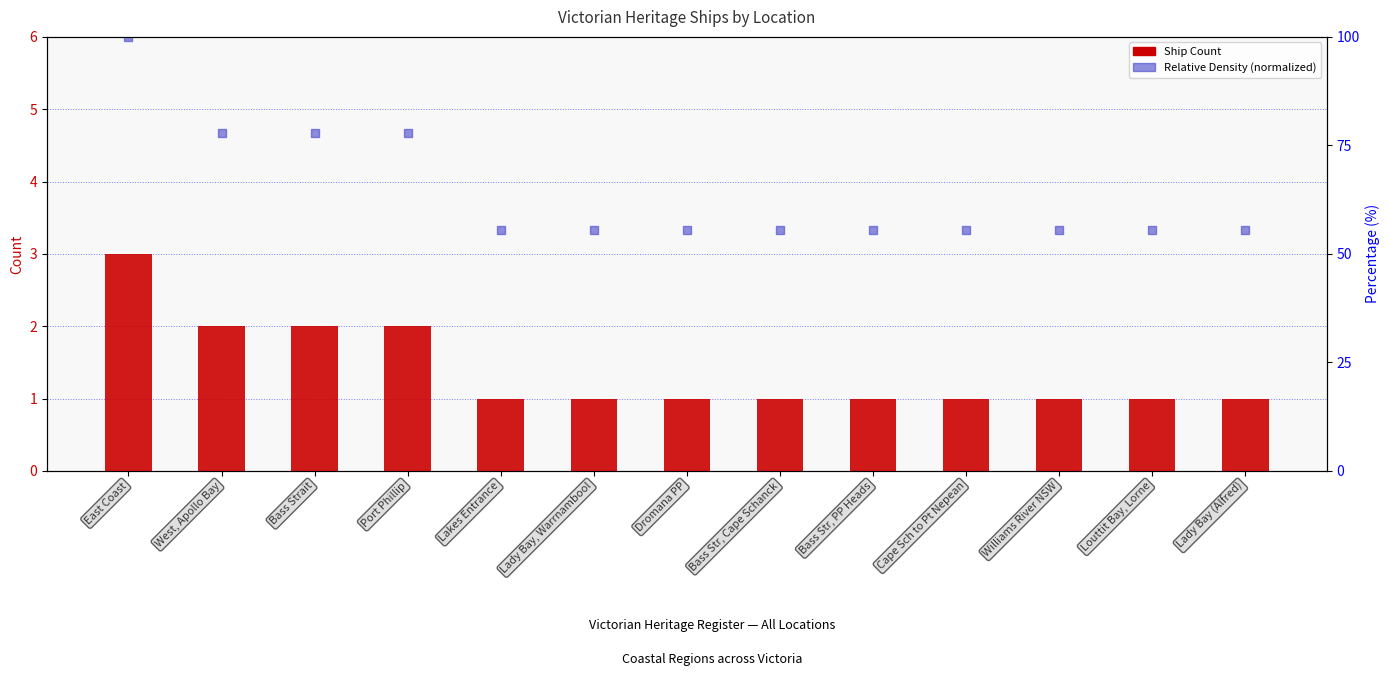

Which series has the largest total across all categories?

Relative Density (normalized)